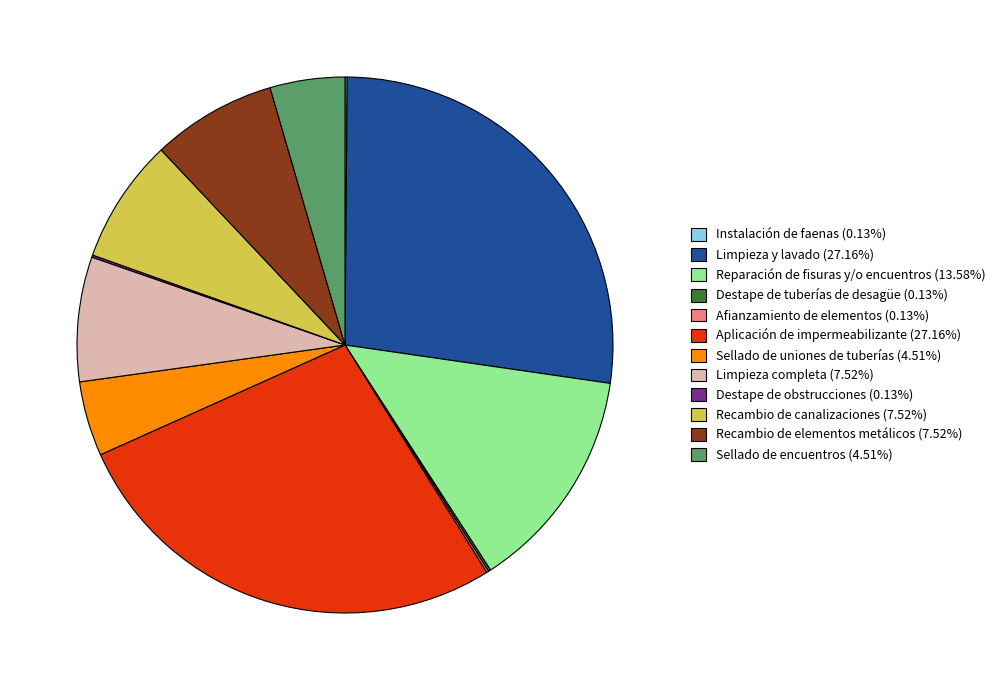

Is there a majority slice in this chart?

No